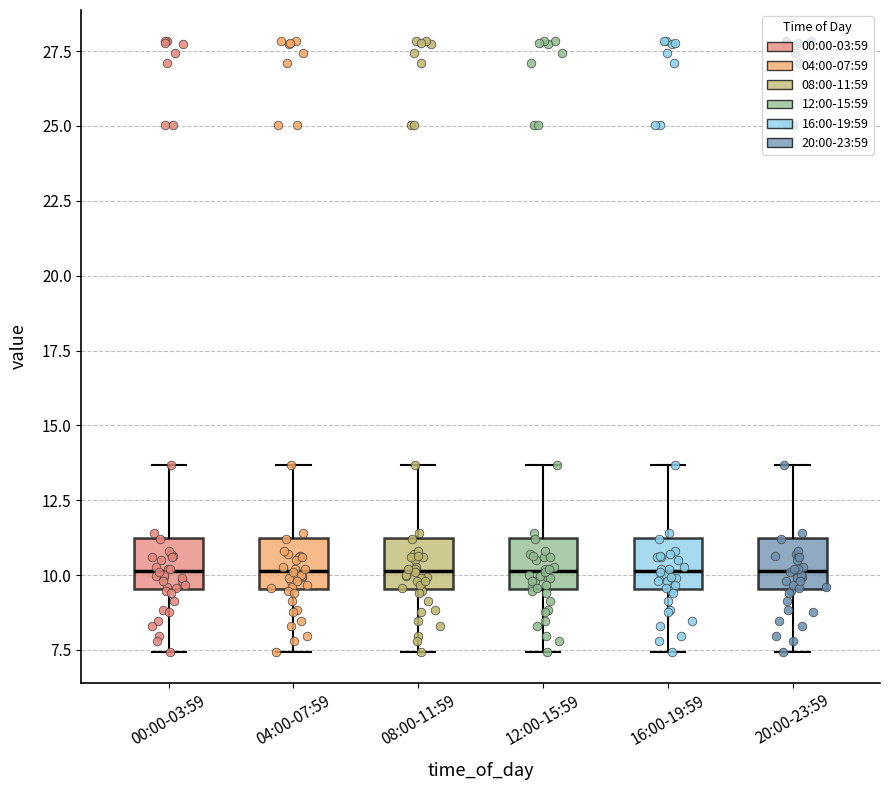

Reading left to right, transcribe this box plot: for each box, give where its median line is, the range the box spans, and where its two whiskers end, as read against the y-axis. The values are not printed on the chart, so give them approximately, as read against the axis.

00:00-03:59: median 10.0, box 9.5 to 11.5, whiskers 7.5 to 13.5
04:00-07:59: median 10.0, box 9.5 to 11.5, whiskers 7.5 to 13.5
08:00-11:59: median 10.0, box 9.5 to 11.5, whiskers 7.5 to 13.5
12:00-15:59: median 10.0, box 9.5 to 11.5, whiskers 7.5 to 13.5
16:00-19:59: median 10.0, box 9.5 to 11.5, whiskers 7.5 to 13.5
20:00-23:59: median 10.0, box 9.5 to 11.5, whiskers 7.5 to 13.5